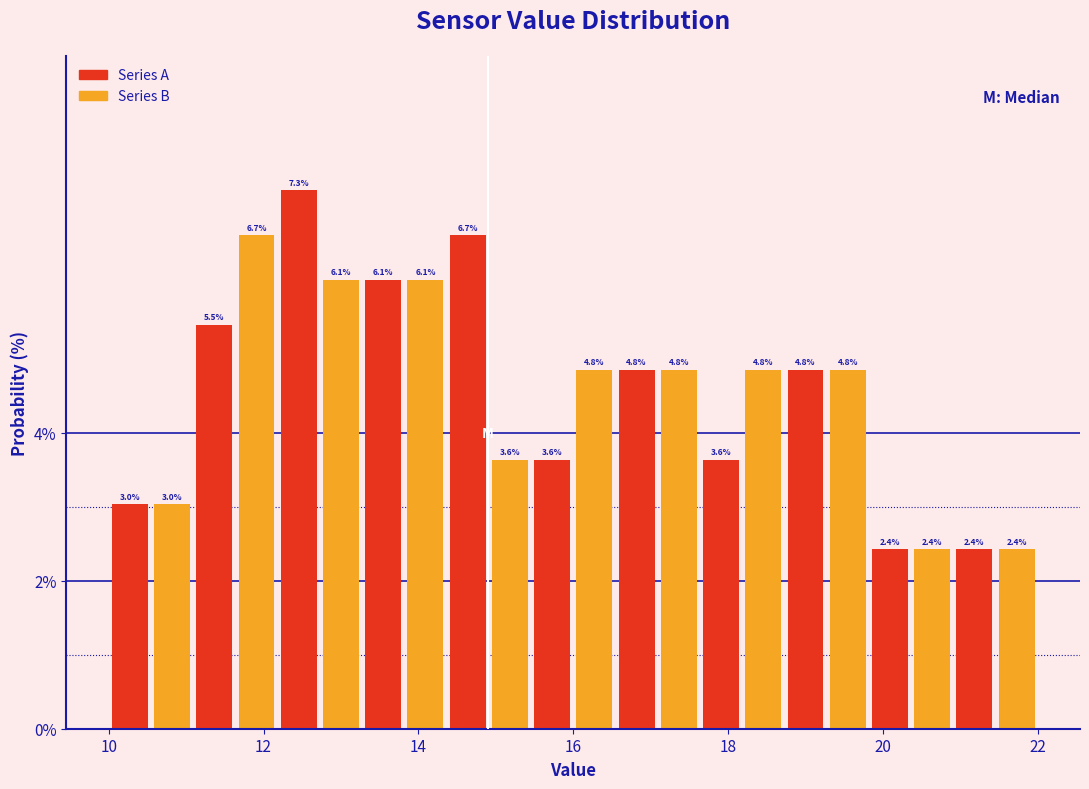

Around what value on the x-axis is the tallest bar? Give the approximate position of its centre, as read against the axis.

12.4